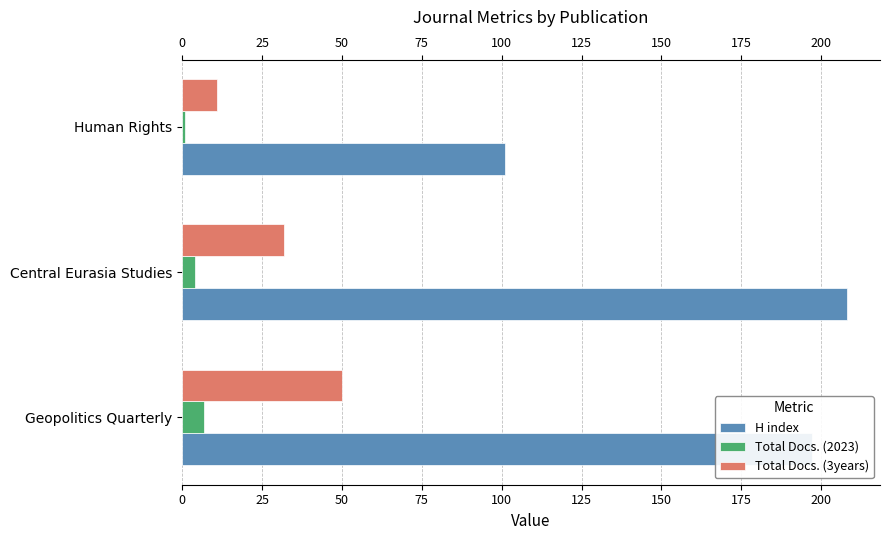

What is the average value of the H index series?

169